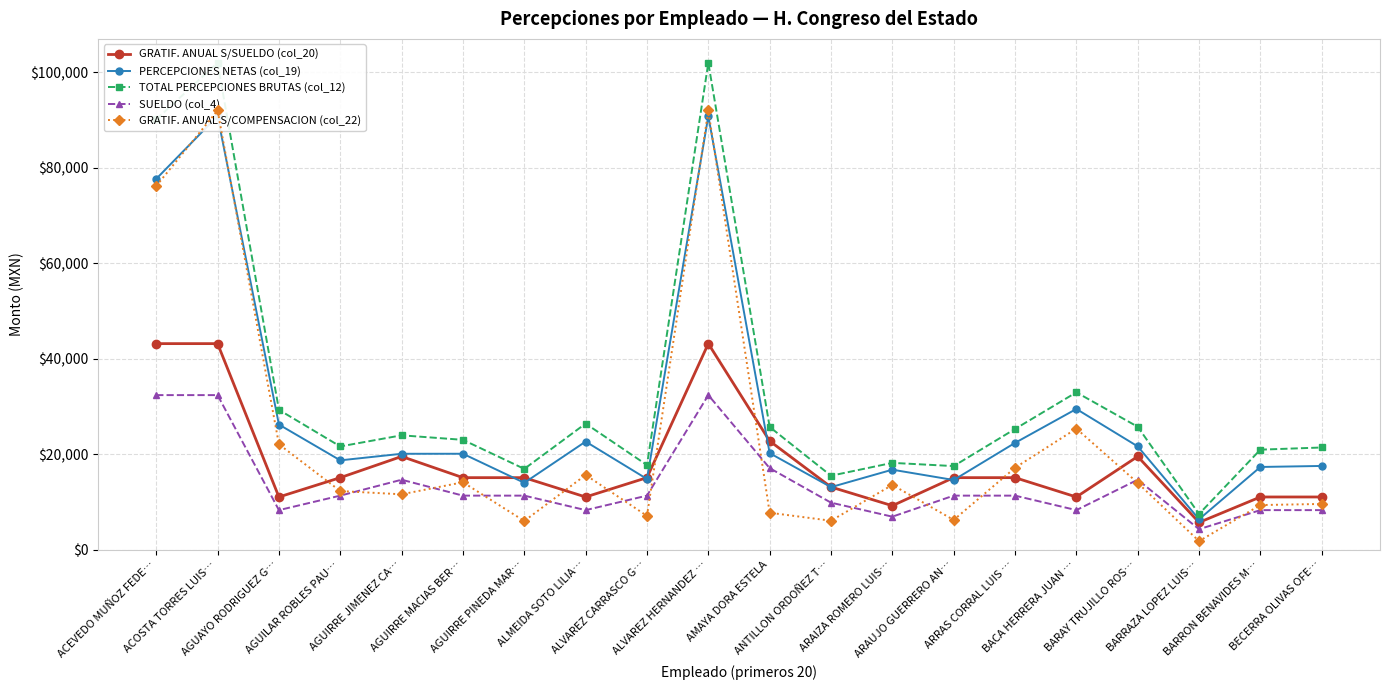

Reading right to left, list all the values displayed in this chart.

GRATIF. ANUAL S/SUELDO (col_20): BECERRA OLIVAS OFE…=11020.0	BARRON BENAVIDES M…=11020.0	BARRAZA LOPEZ LUIS…=5688.0	BARAY TRUJILLO ROS…=19510.7	BACA HERRERA JUAN …=11020.0	ARRAS CORRAL LUIS …=15070.7	ARAUJO GUERRERO AN…=15070.7	ARAIZA ROMERO LUIS…=9192.0	ANTILLON ORDOÑEZ T…=13105.3	AMAYA DORA ESTELA=22750.7	ALVAREZ HERNANDEZ …=43158.7	ALVAREZ CARRASCO G…=15070.7	ALMEIDA SOTO LILIA…=11020.0	AGUIRRE PINEDA MAR…=15070.7	AGUIRRE MACIAS BER…=15070.7	AGUIRRE JIMENEZ CA…=19510.7	AGUILAR ROBLES PAU…=15070.7	AGUAYO RODRIGUEZ G…=11020.0	ACOSTA TORRES LUIS…=43158.7	ACEVEDO MUÑOZ FEDE…=43158.7
PERCEPCIONES NETAS (col_19): BECERRA OLIVAS OFE…=17522.5	BARRON BENAVIDES M…=17310.4	BARRAZA LOPEZ LUIS…=6348.0	BARAY TRUJILLO ROS…=21623.8	BACA HERRERA JUAN …=29463.4	ARRAS CORRAL LUIS …=22354.9	ARAUJO GUERRERO AN…=14577.9	ARAIZA ROMERO LUIS…=16739.8	ANTILLON ORDOÑEZ T…=13086.4	AMAYA DORA ESTELA=20208.5	ALVAREZ HERNANDEZ …=90847.9	ALVAREZ CARRASCO G…=14794.9	ALMEIDA SOTO LILIA…=22632.2	AGUIRRE PINEDA MAR…=13988.9	AGUIRRE MACIAS BER…=20077.9	AGUIRRE JIMENEZ CA…=20074.3	AGUILAR ROBLES PAU…=18697.9	AGUAYO RODRIGUEZ G…=26199.2	ACOSTA TORRES LUIS…=90847.9	ACEVEDO MUÑOZ FEDE…=77685.1
TOTAL PERCEPCIONES BRUTAS (col_12): BECERRA OLIVAS OFE…=21390.2	BARRON BENAVIDES M…=20936.8	BARRAZA LOPEZ LUIS…=7457.0	BARAY TRUJILLO ROS…=25737.0	BACA HERRERA JUAN …=32945.9	ARRAS CORRAL LUIS …=25272.0	ARAUJO GUERRERO AN…=17495.0	ARAIZA ROMERO LUIS…=18170.0	ANTILLON ORDOÑEZ T…=15474.0	AMAYA DORA ESTELA=25694.2	ALVAREZ HERNANDEZ …=102011.0	ALVAREZ CARRASCO G…=17712.0	ALMEIDA SOTO LILIA…=26402.7	AGUIRRE PINEDA MAR…=16906.0	AGUIRRE MACIAS BER…=22995.0	AGUIRRE JIMENEZ CA…=23943.0	AGUILAR ROBLES PAU…=21615.0	AGUAYO RODRIGUEZ G…=29281.5	ACOSTA TORRES LUIS…=102011.0	ACEVEDO MUÑOZ FEDE…=90143.0
SUELDO (col_4): BECERRA OLIVAS OFE…=8265.0	BARRON BENAVIDES M…=8265.0	BARRAZA LOPEZ LUIS…=4266.0	BARAY TRUJILLO ROS…=14633.0	BACA HERRERA JUAN …=8265.0	ARRAS CORRAL LUIS …=11303.0	ARAUJO GUERRERO AN…=11303.0	ARAIZA ROMERO LUIS…=6894.0	ANTILLON ORDOÑEZ T…=9829.0	AMAYA DORA ESTELA=17063.0	ALVAREZ HERNANDEZ …=32369.0	ALVAREZ CARRASCO G…=11303.0	ALMEIDA SOTO LILIA…=8265.0	AGUIRRE PINEDA MAR…=11303.0	AGUIRRE MACIAS BER…=11303.0	AGUIRRE JIMENEZ CA…=14633.0	AGUILAR ROBLES PAU…=11303.0	AGUAYO RODRIGUEZ G…=8265.0	ACOSTA TORRES LUIS…=32369.0	ACEVEDO MUÑOZ FEDE…=32369.0
GRATIF. ANUAL S/COMPENSACION (col_22): BECERRA OLIVAS OFE…=9558.7	BARRON BENAVIDES M…=9326.7	BARRAZA LOPEZ LUIS…=1768.0	BARAY TRUJILLO ROS…=13973.3	BACA HERRERA JUAN …=25348.0	ARRAS CORRAL LUIS …=17138.7	ARAUJO GUERRERO AN…=6202.7	ARAIZA ROMERO LUIS…=13548.0	ANTILLON ORDOÑEZ T…=6040.0	AMAYA DORA ESTELA=7718.7	ALVAREZ HERNANDEZ …=92024.0	ALVAREZ CARRASCO G…=7058.7	ALMEIDA SOTO LILIA…=15632.0	AGUIRRE PINEDA MAR…=5984.0	AGUIRRE MACIAS BER…=14102.7	AGUIRRE JIMENEZ CA…=11581.3	AGUILAR ROBLES PAU…=12262.7	AGUAYO RODRIGUEZ G…=22064.0	ACOSTA TORRES LUIS…=92024.0	ACEVEDO MUÑOZ FEDE…=76200.0